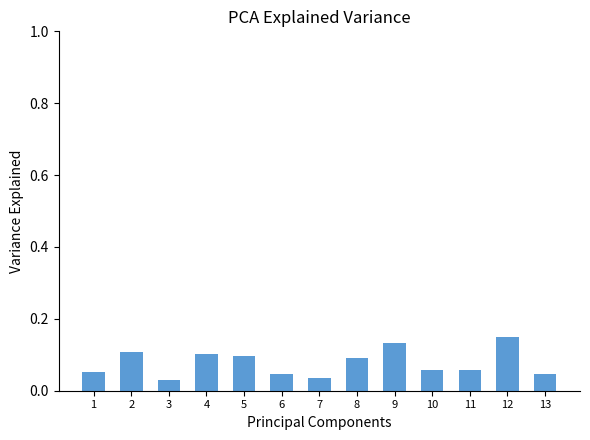

Between 7 and 13, which is larger?

13